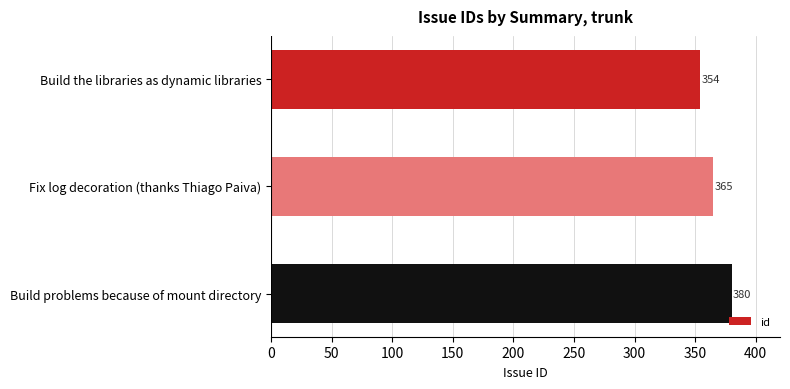

Reading top to bottom, transcribe all the data shown in this chart.

Build the libraries as dynamic libraries=354	Fix log decoration (thanks Thiago Paiva)=365	Build problems because of mount directory=380